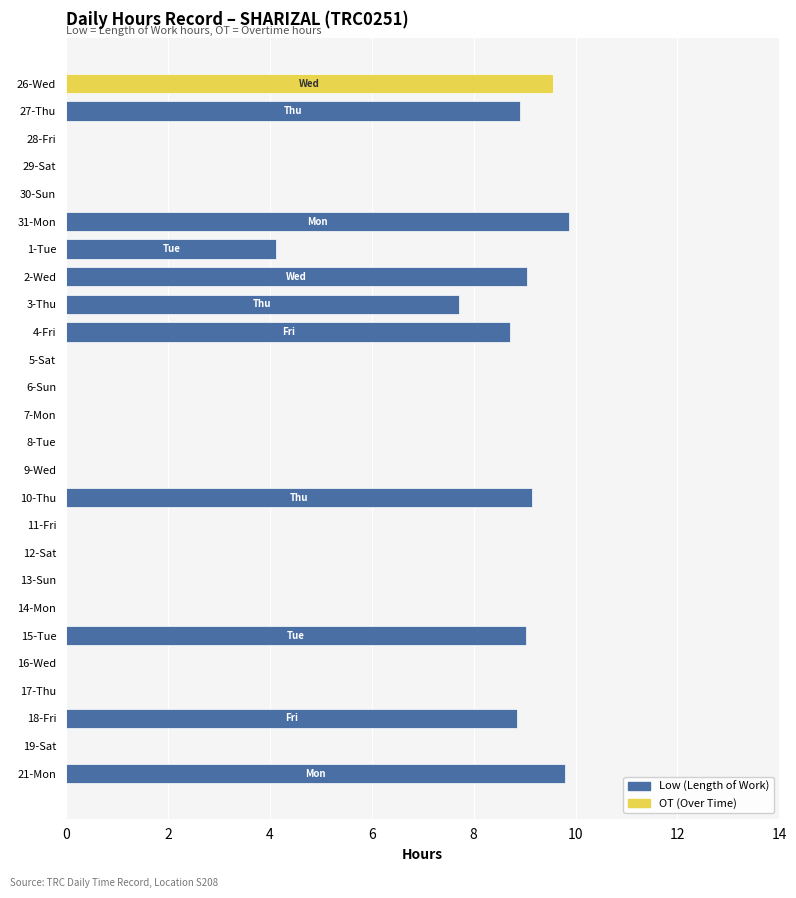

List the series in order of their overall mean, highest first.

Low, OT